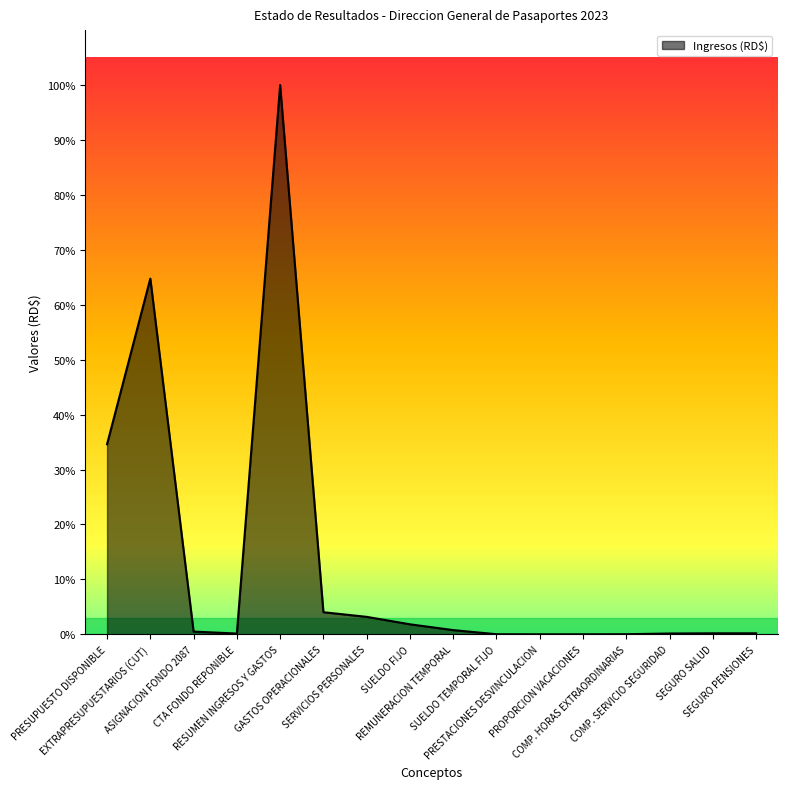

Reading right to left, extract all data points from this chart.

SEGURO PENSIONES=2402157.2	SEGURO SALUD=2393245.1	COMP. SERVICIO SEGURIDAD=1952000.0	COMP. HORAS EXTRAORDINARIAS=241859.7	PROPORCION VACACIONES=88601.8	PRESTACIONES DESVINCULACION=60000.0	SUELDO TEMPORAL FIJO=207000.0	REMUNERACION TEMPORAL=9964000.0	SUELDO FIJO=23666717.9	SERVICIOS PERSONALES=41318283.9	GASTOS OPERACIONALES=52264380.4	RESUMEN INGRESOS Y GASTOS=1299251777.3	CTA FONDO REPONIBLE=1822134.5	ASIGNACION FONDO 2087=6441331.9	EXTRAPRESUPUESTARIOS (CUT)=841391803.3	PRESUPUESTO DISPONIBLE=449596507.6